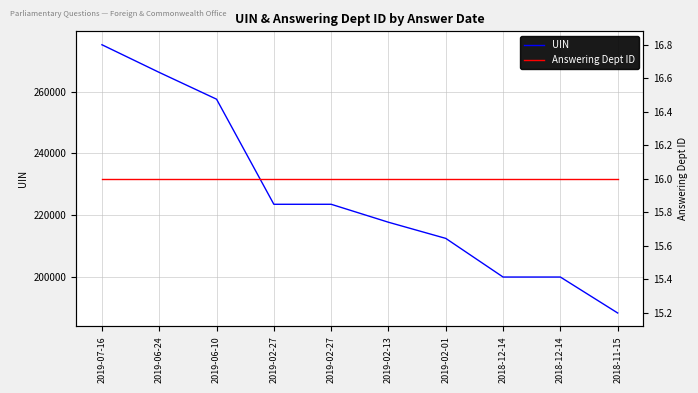

What is the label of the 3rd point from the left?

2019-06-10